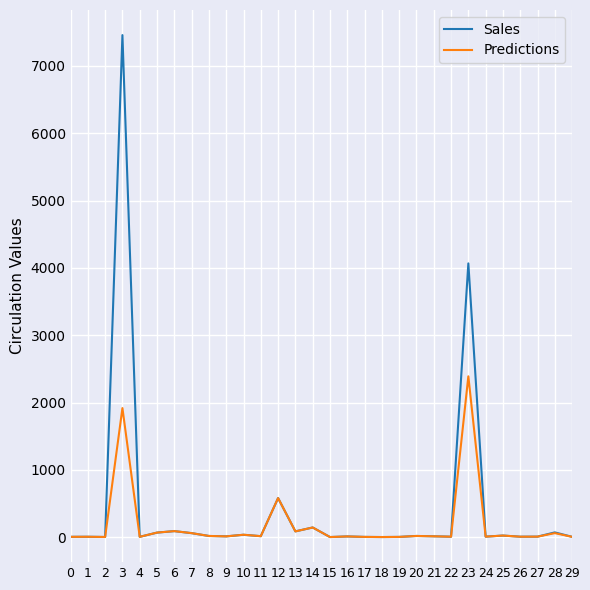

What is the sum of the Predictions values at 11 and 12?

594